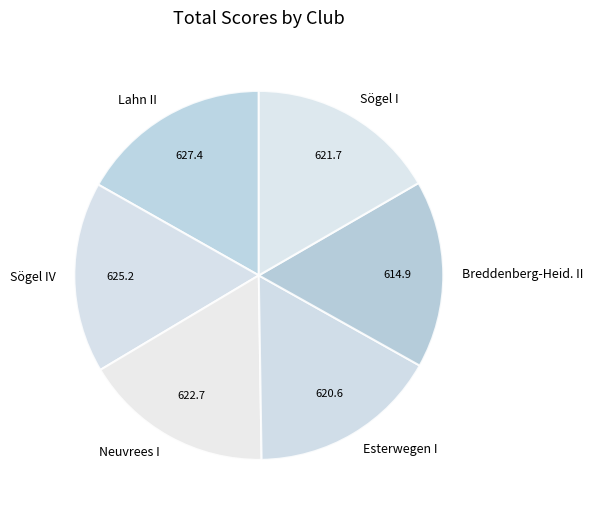

Combined, do Sögel IV and Breddenberg-Heid. II account for over 50%?

No